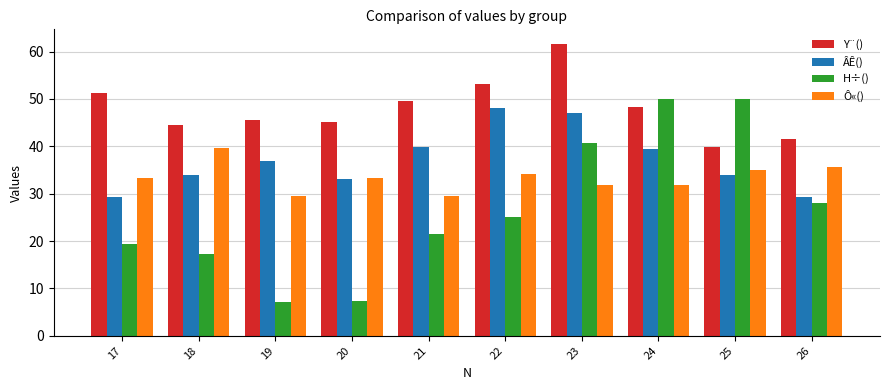

What is the difference between the second highest and second lowest values in the ÂÊ() series?

17.6